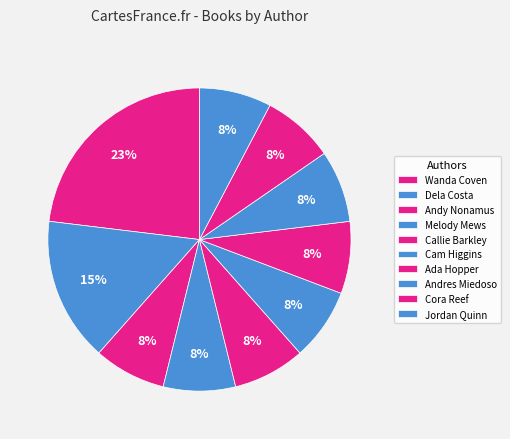

Count the number of slices in the pie.

10